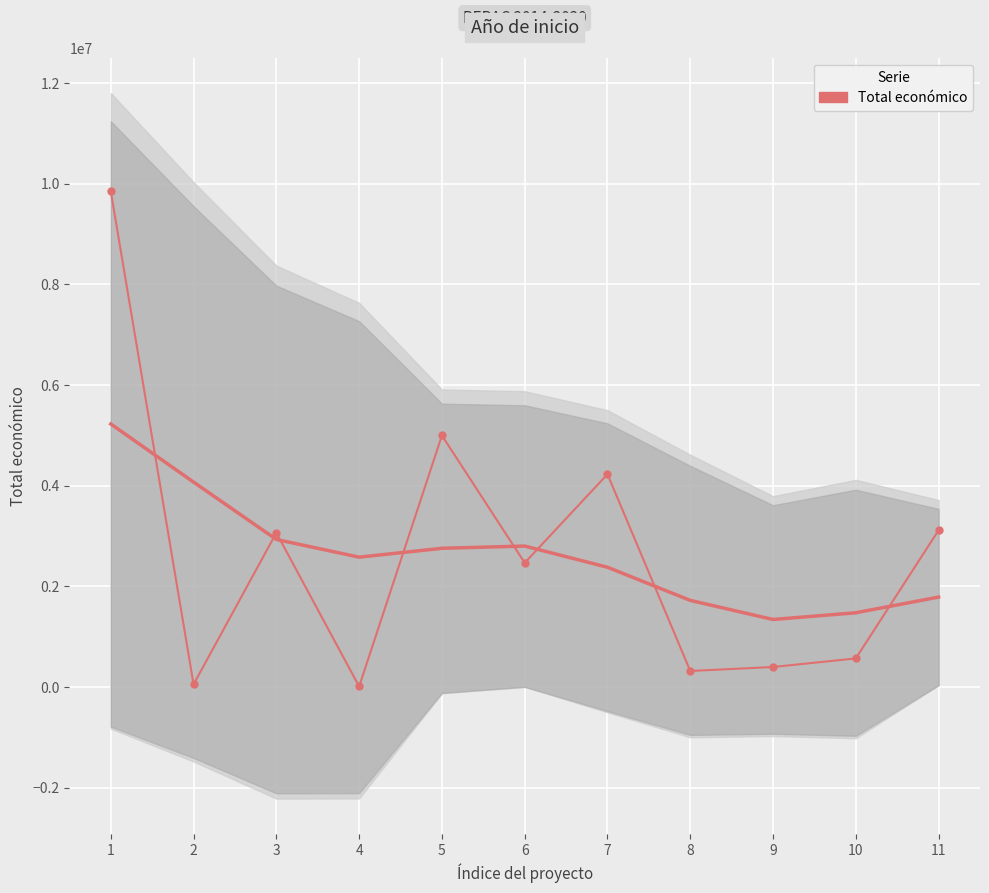

What is the value of the 7th point from the left?

4226219